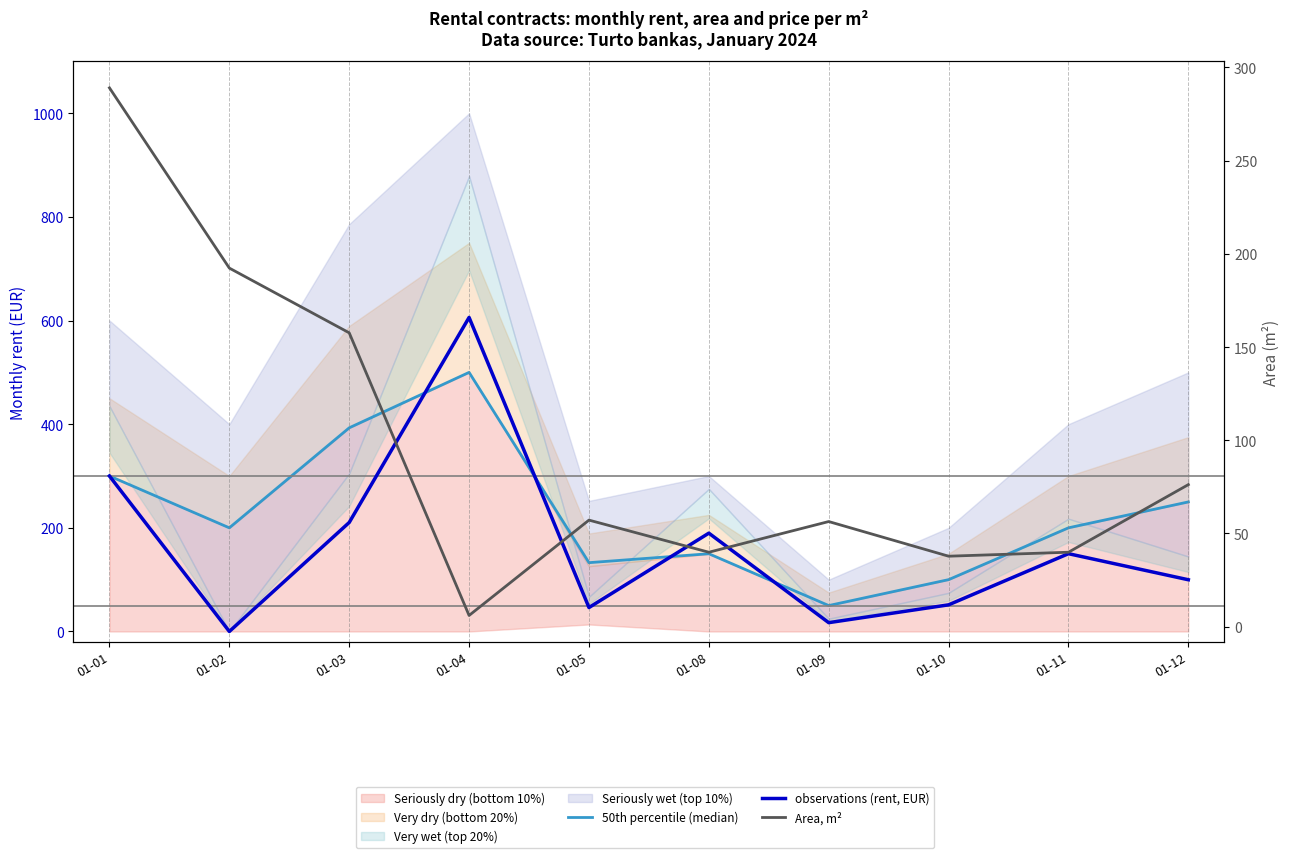

What is the value of the Area, m² point at the 5th from the left?

57.1